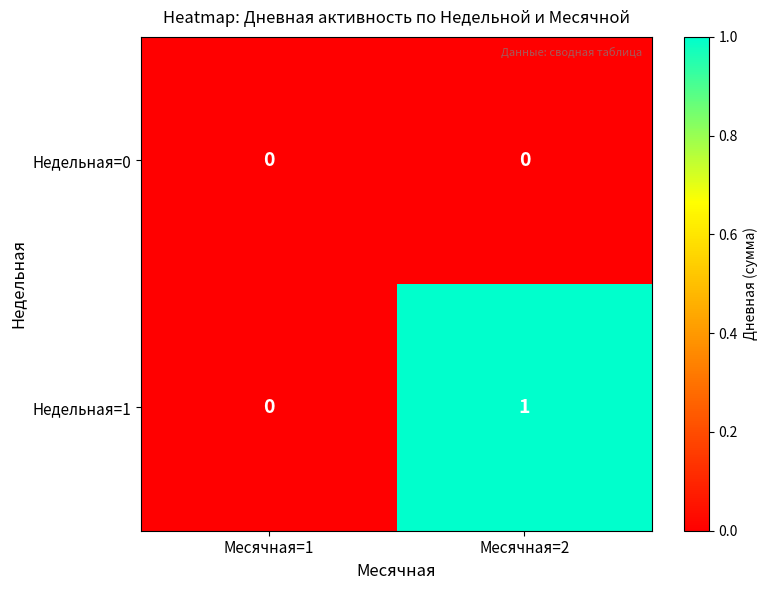

List the series in order of their overall mean, lowest first.

Недельная=0, Недельная=1